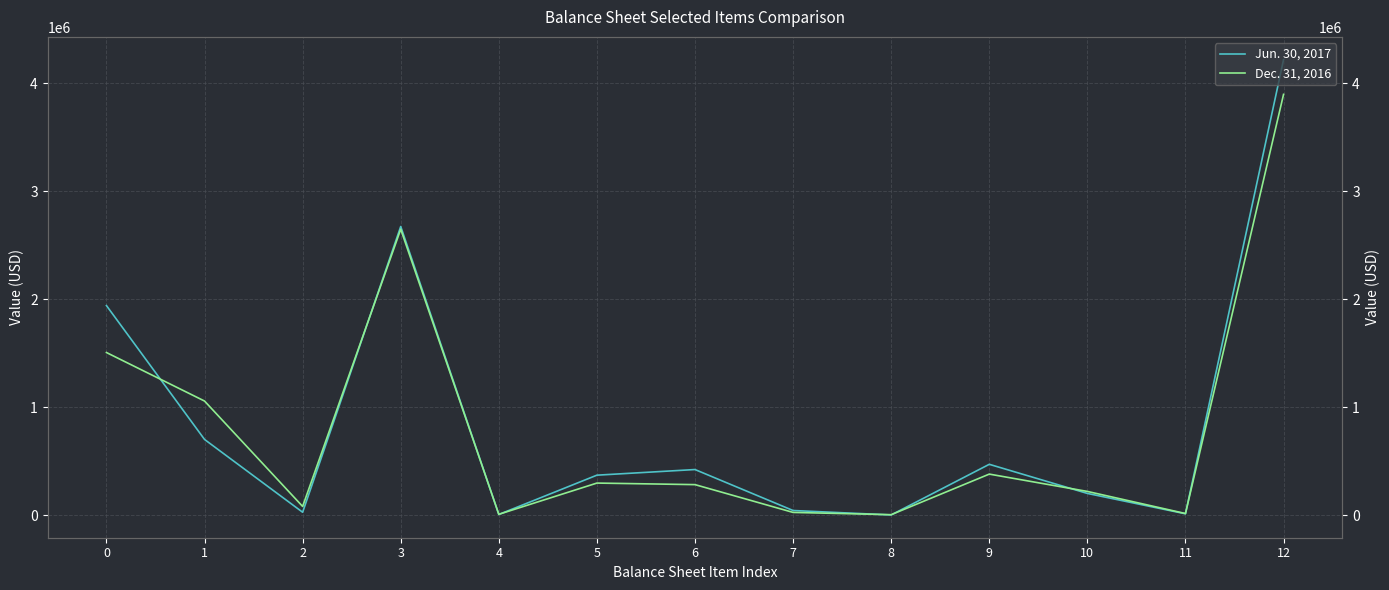

At how many categories does at least one series exceed 2830504?

1